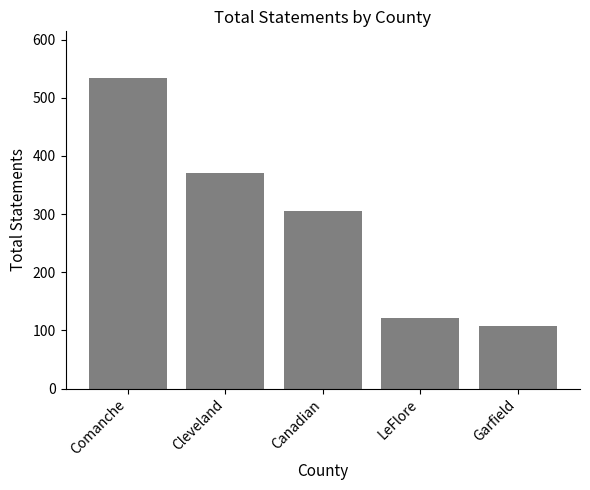

Reading right to left, extract all data points from this chart.

Garfield=108	LeFlore=122	Canadian=306	Cleveland=370	Comanche=534